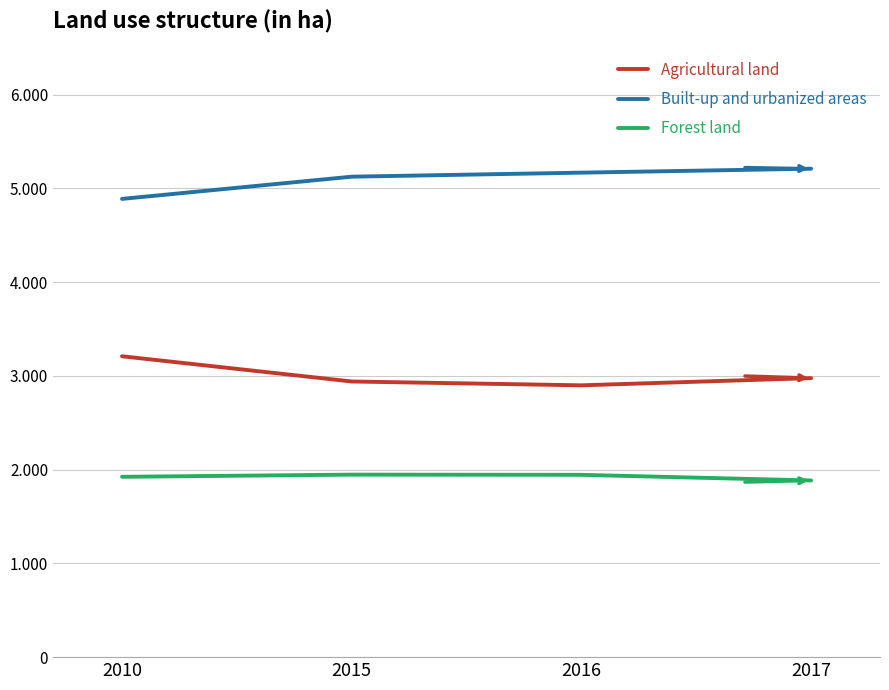

What are all the series names shown in the legend?

Agricultural land, Built-up and urbanized areas, Forest land